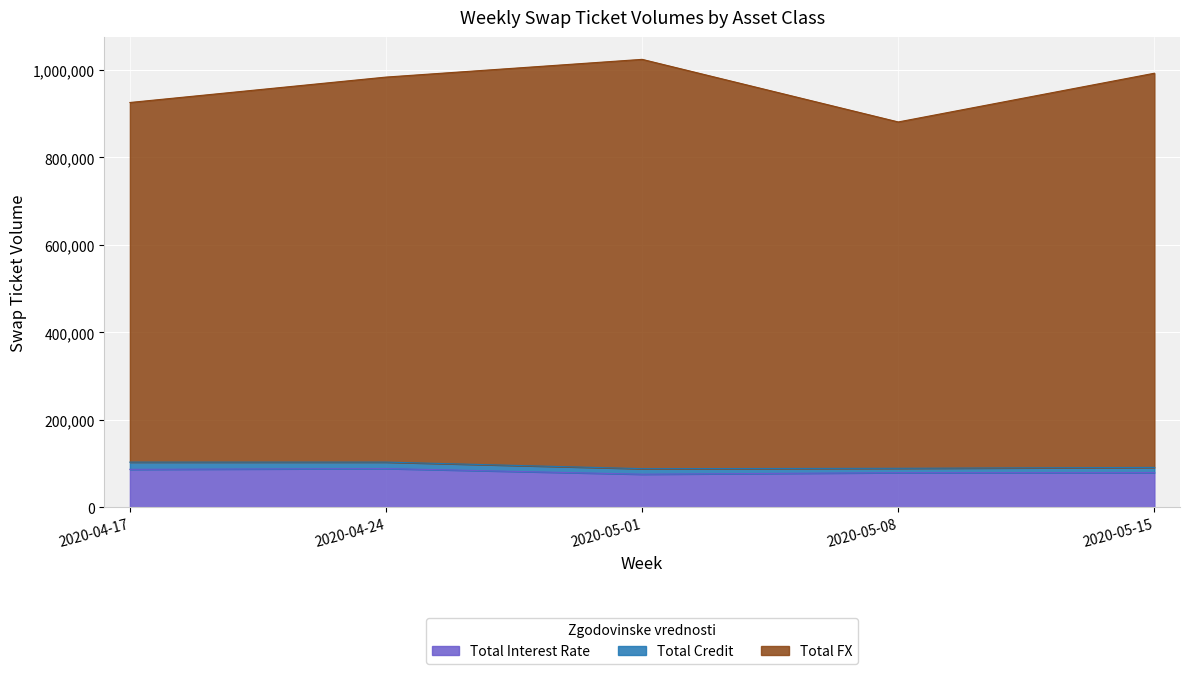

What is the maximum value for Total Interest Rate?

89014